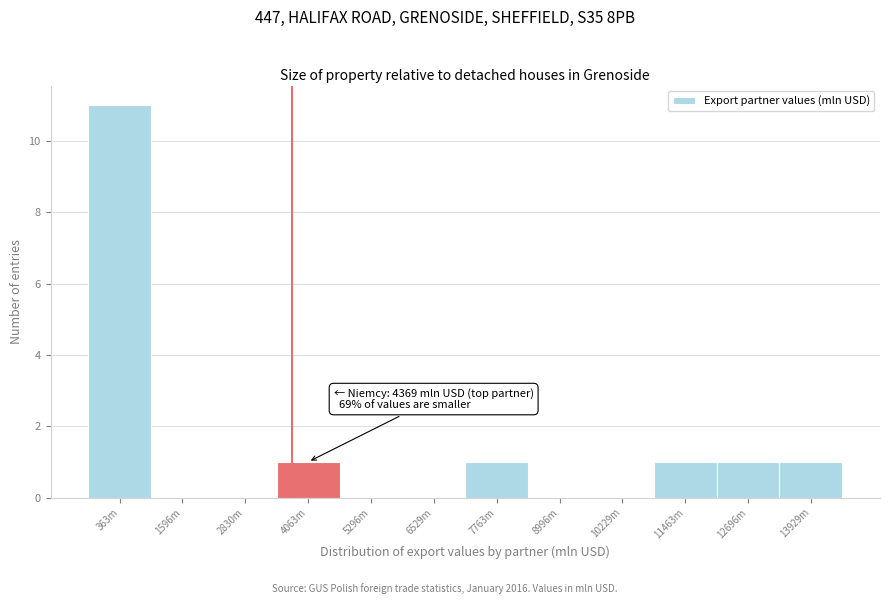

Reading right to left, what are all the values shown in this chart?

13929m=1	12696m=1	11463m=1	10229m=0	8996m=0	7763m=1	6529m=0	5296m=0	4063m=1	2830m=0	1596m=0	363m=11